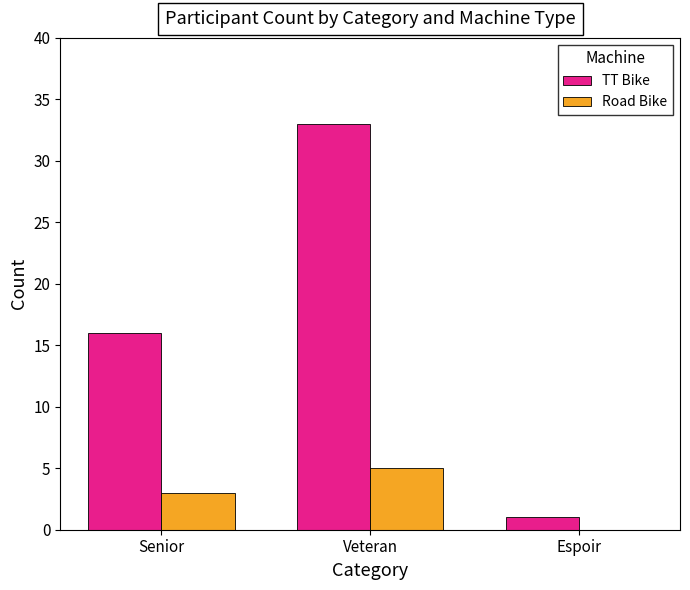

Is the value of Road Bike at Veteran greater than the value of TT Bike at Veteran?

No